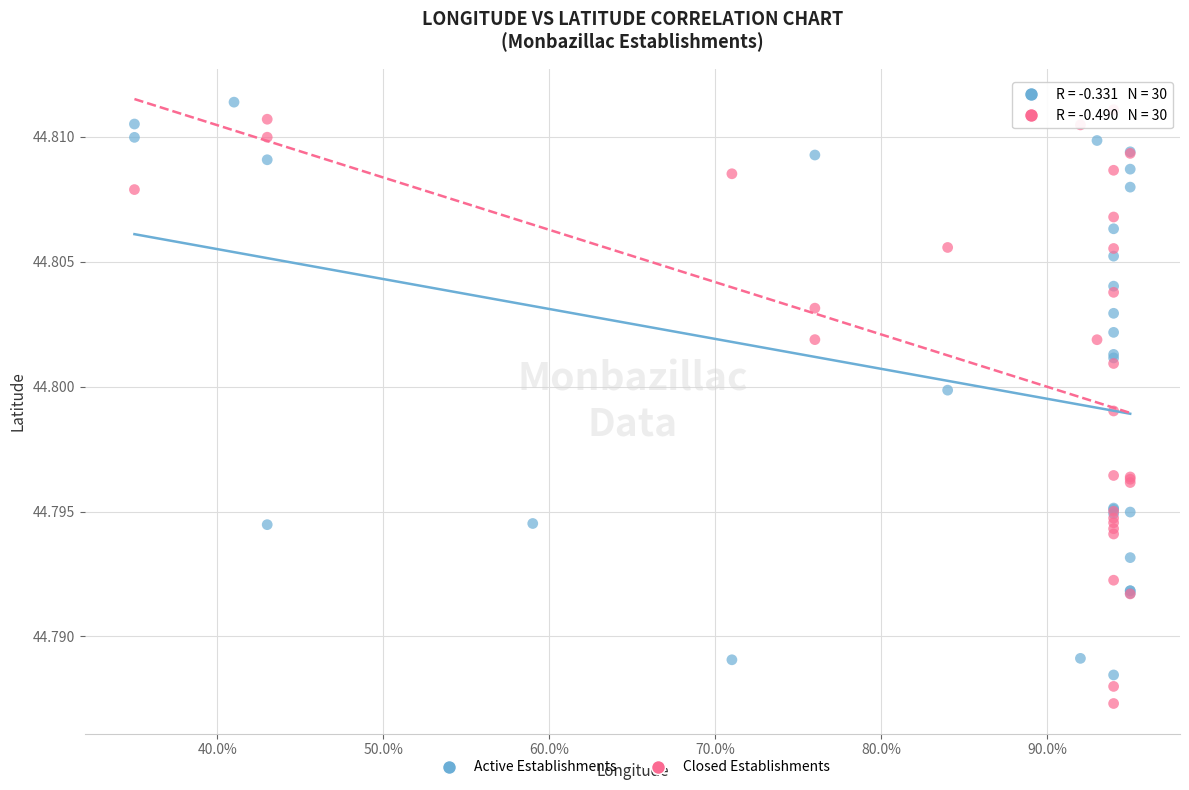

Which series reaches the minimum Y coordinate?

Closed Establishments